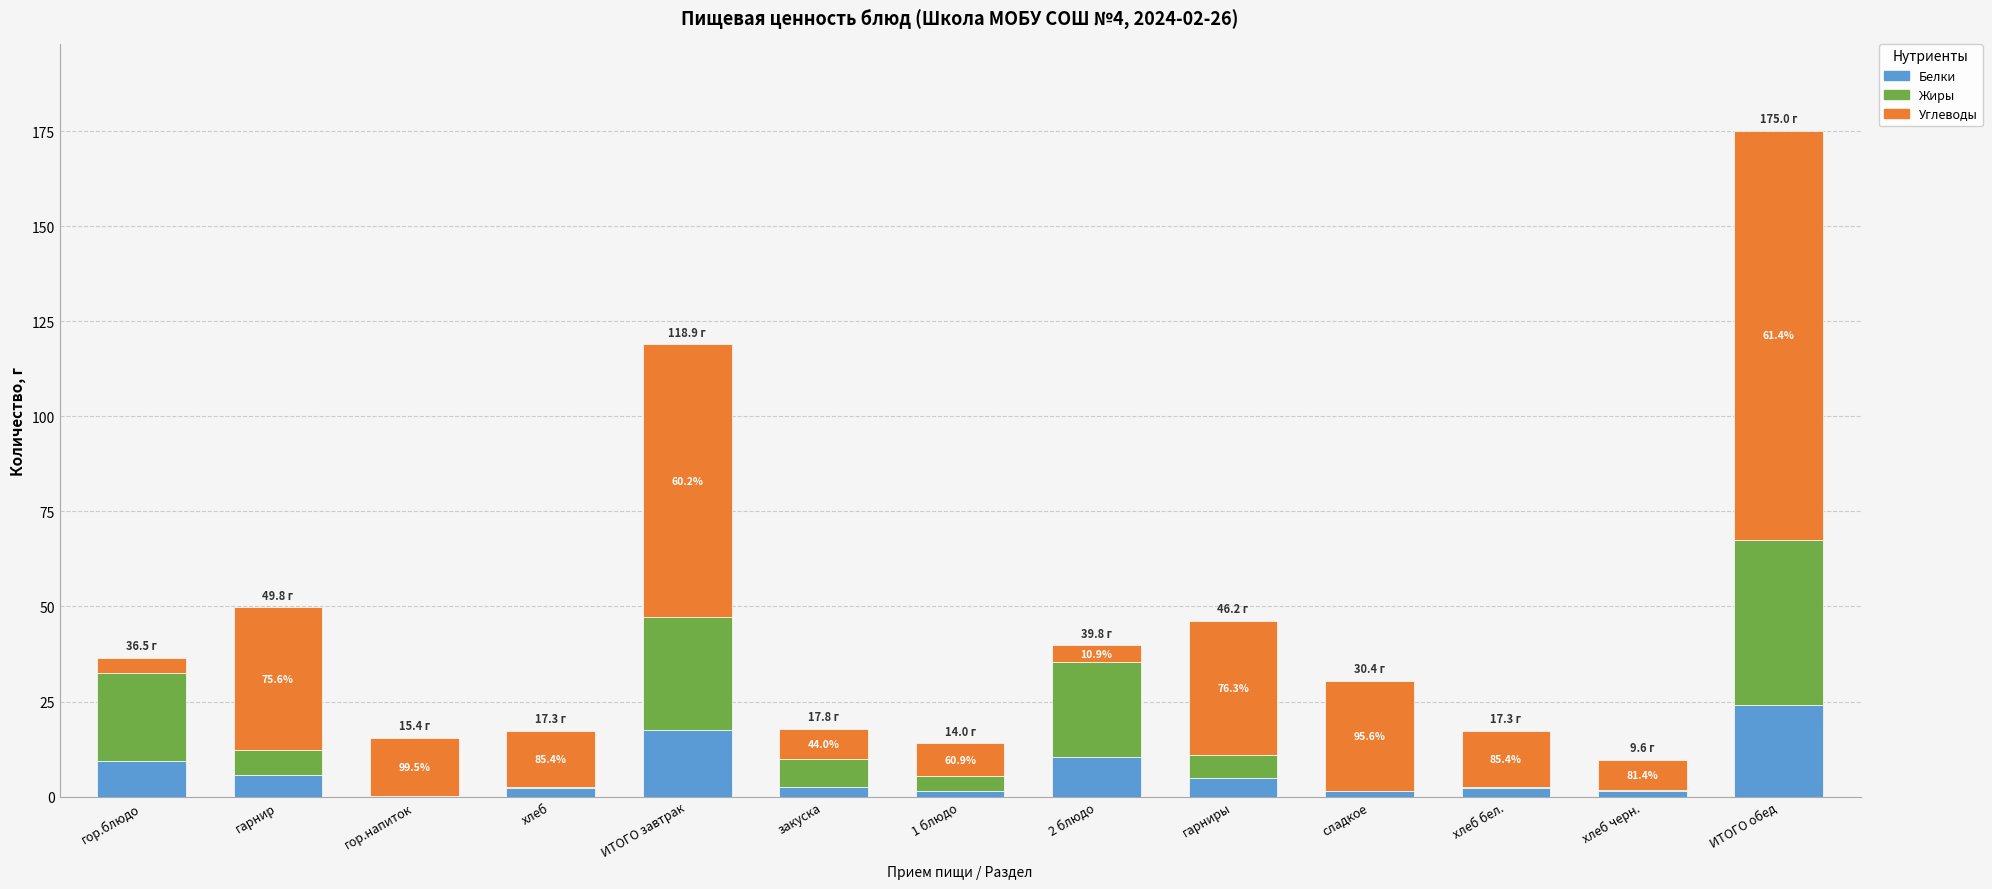

At which category is the sum across all series the highest?

ИТОГО обед